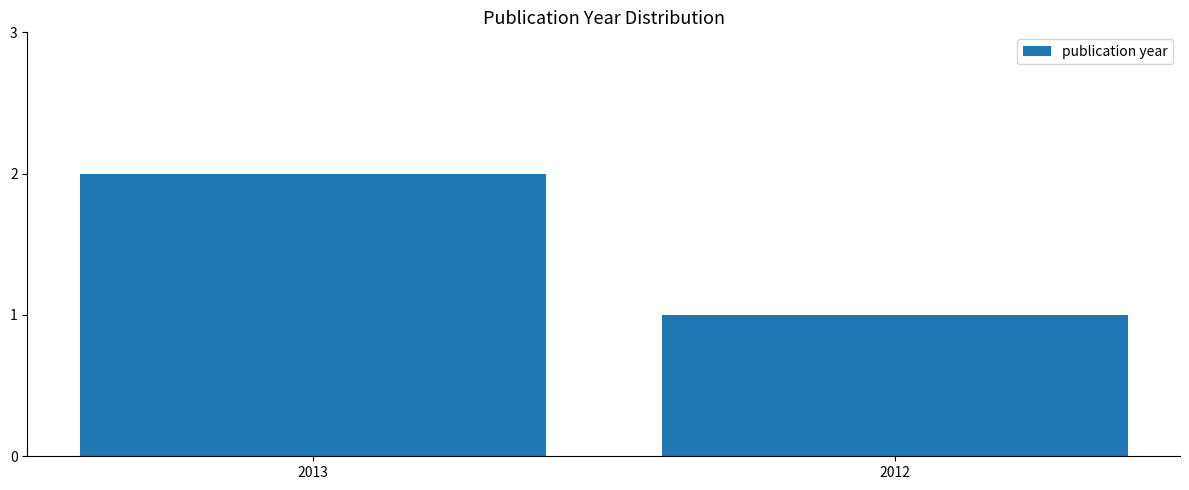

How many bars are there in total?

2